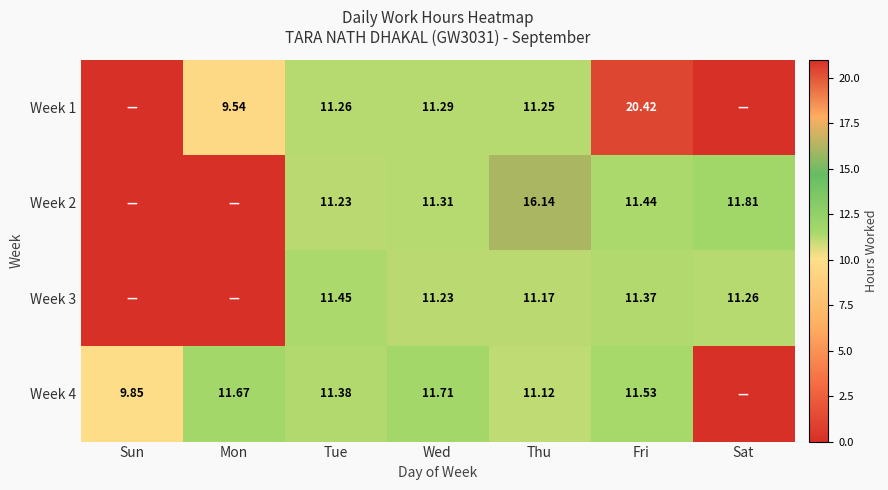

Is the value of Week 1 at Mon greater than the value of Week 2 at Fri?

No